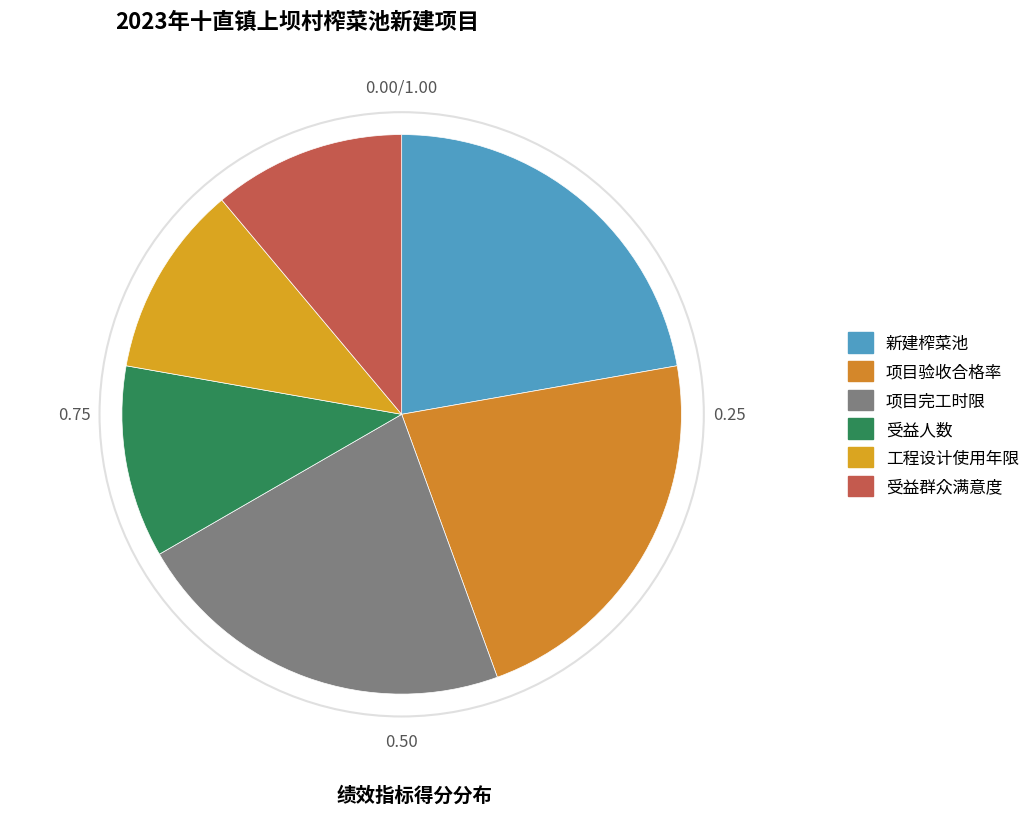

Which category has the biggest portion of the pie?

新建榨菜池